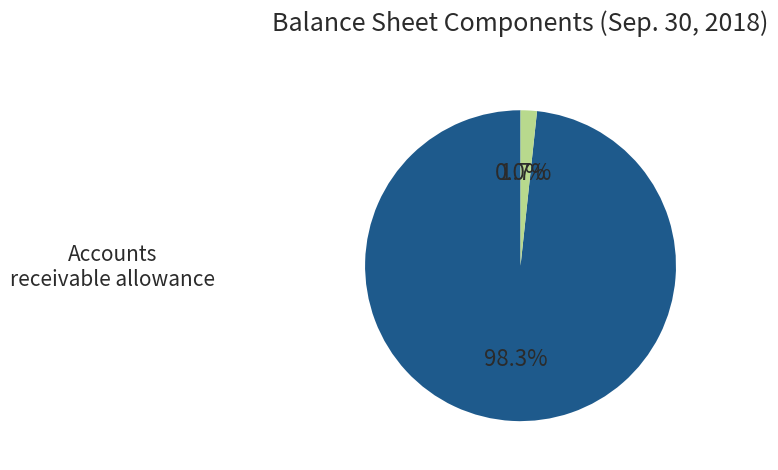

Does any single category account for the majority?

Yes